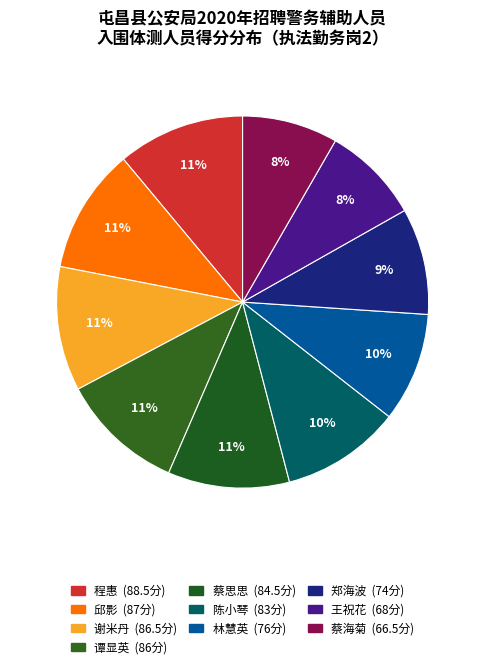

To the nearest percent, what portion does 邱影 represent?

11%